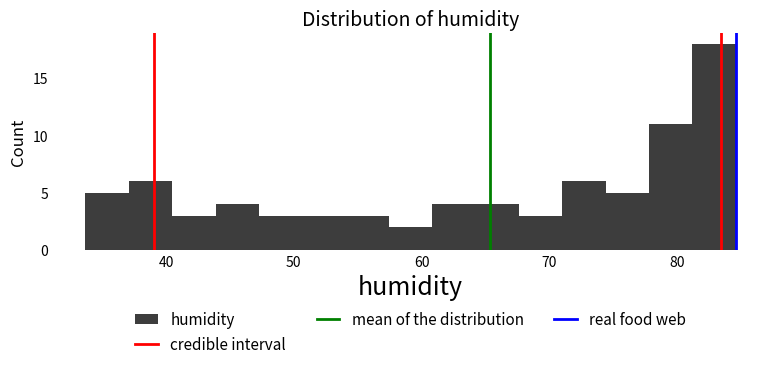

Around what value on the x-axis is the tallest bar? Give the approximate position of its centre, as read against the axis.

83